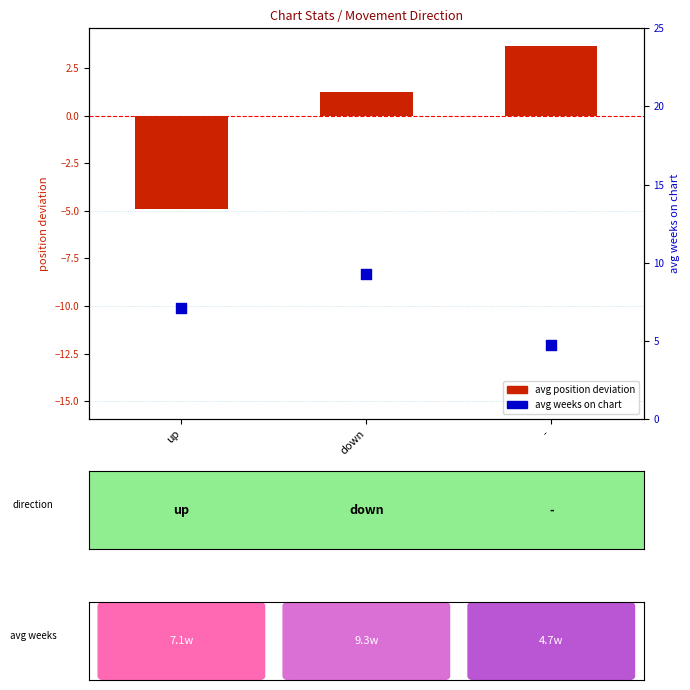

What are all the series names shown in the legend?

avg position deviation, avg weeks on chart